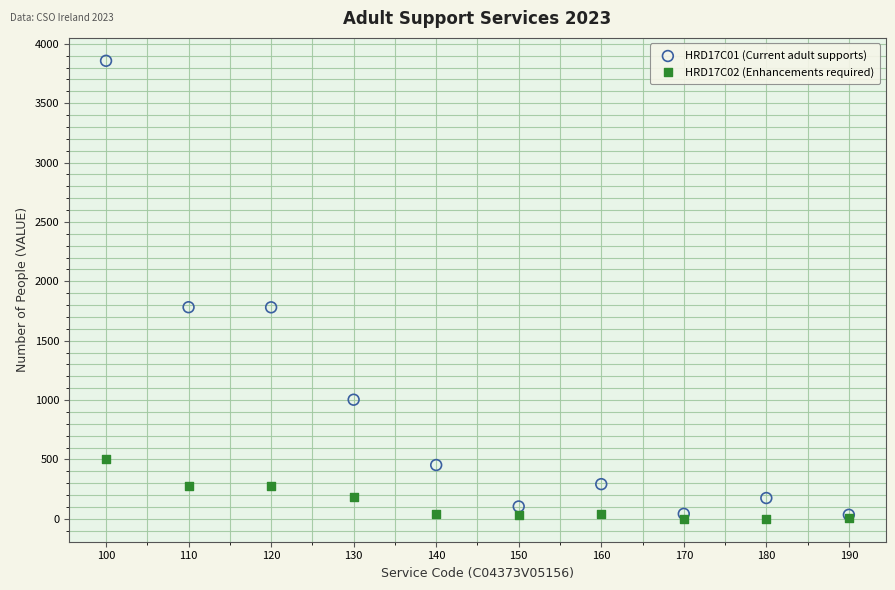

What are all the series names shown in the legend?

HRD17C01 (Current adult supports), HRD17C02 (Enhancements required)